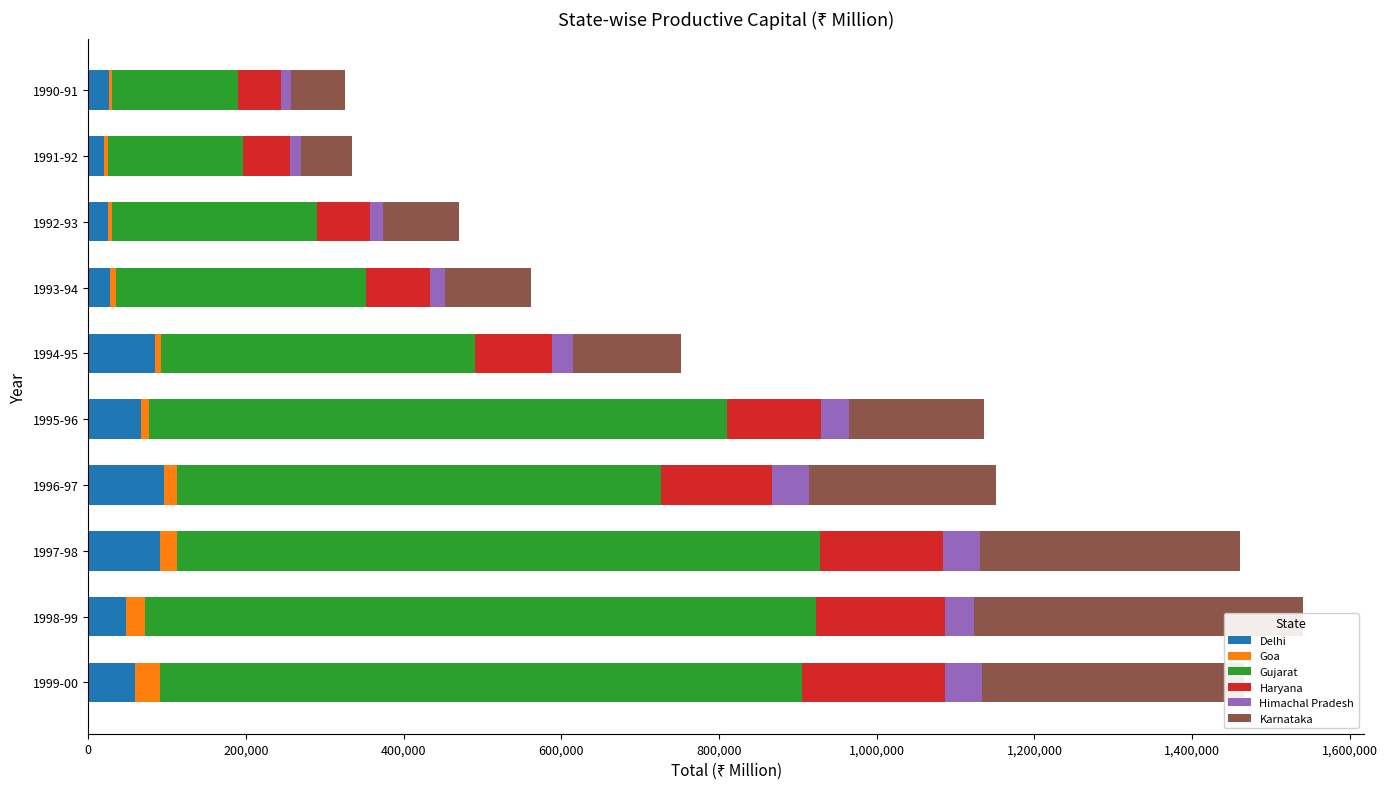

What is the minimum value shown in the chart?

3407.3